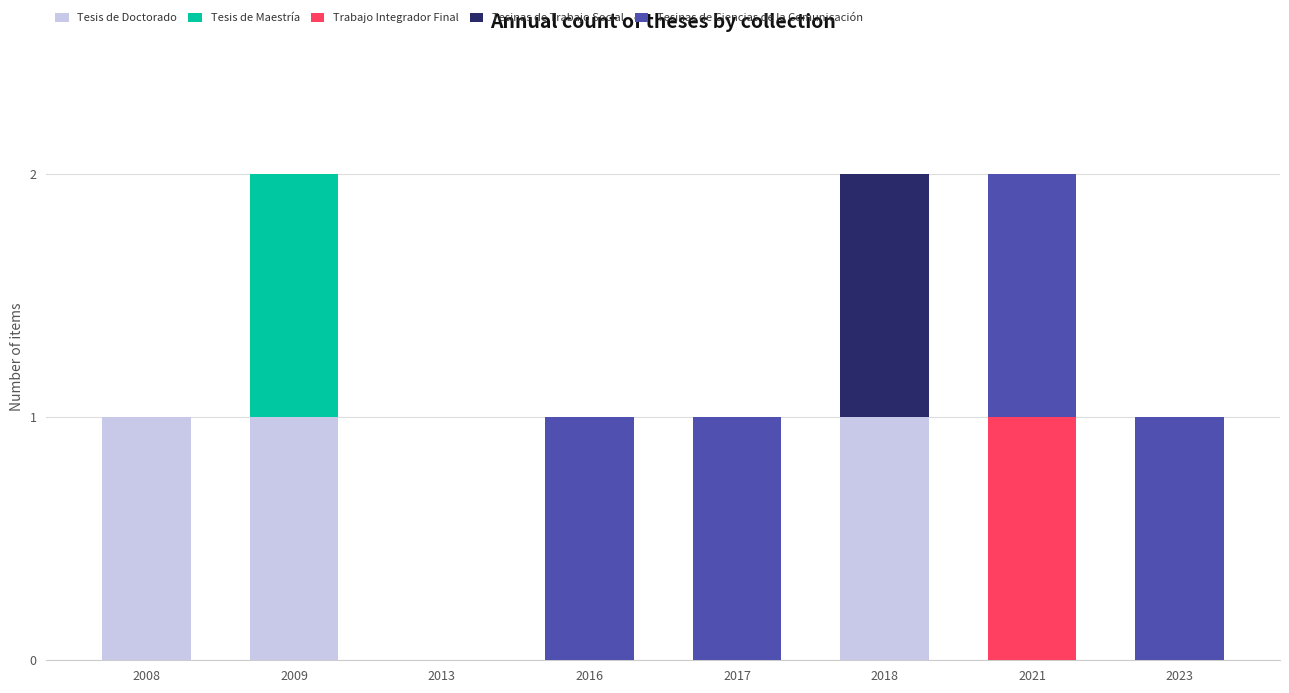

What is the sum of all Tesis de Doctorado values?

3